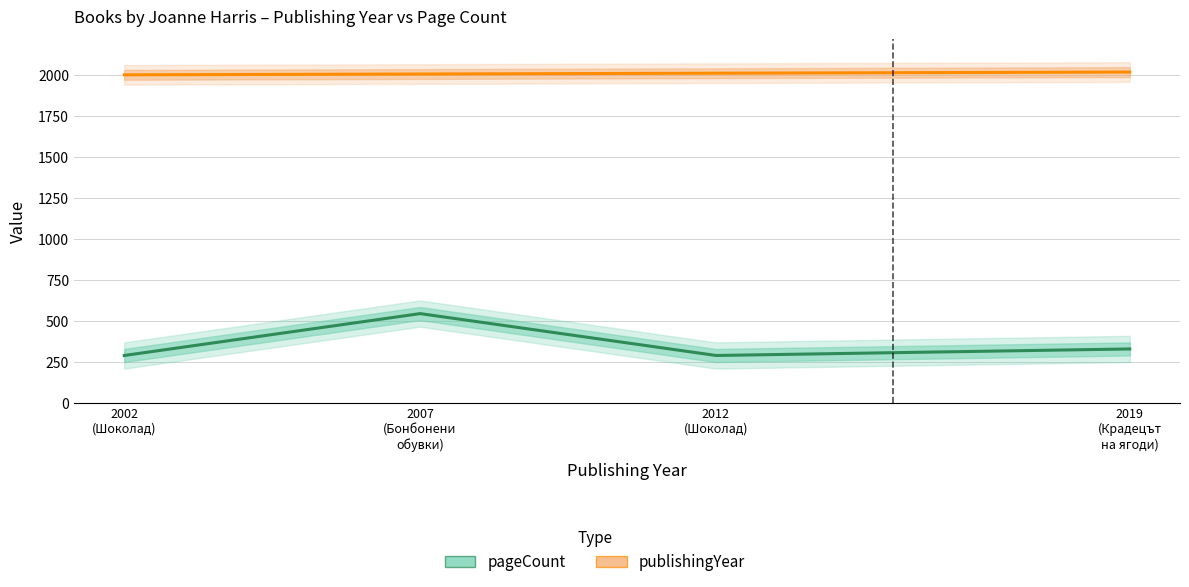

True or false: pageCount and publishingYear intersect in this chart.

False